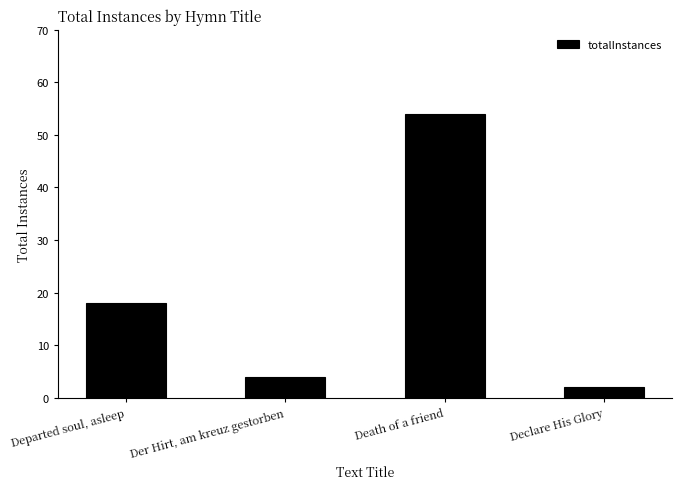

What is the approximate value at Declare His Glory?

2